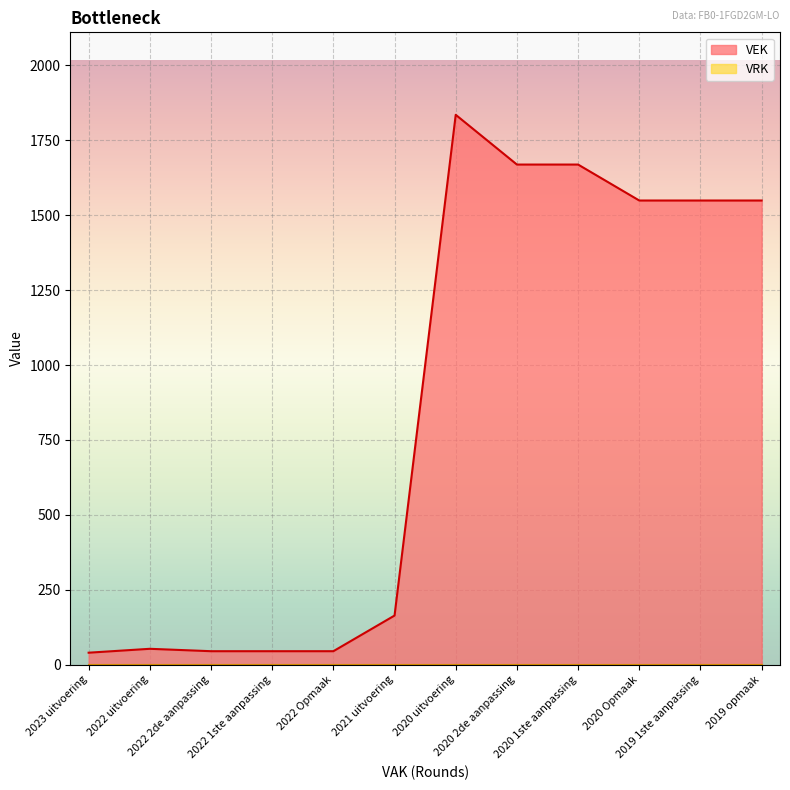

What is the ratio of the value at 2022 uitvoering to the value at 2022 1ste aanpassing?

1.2